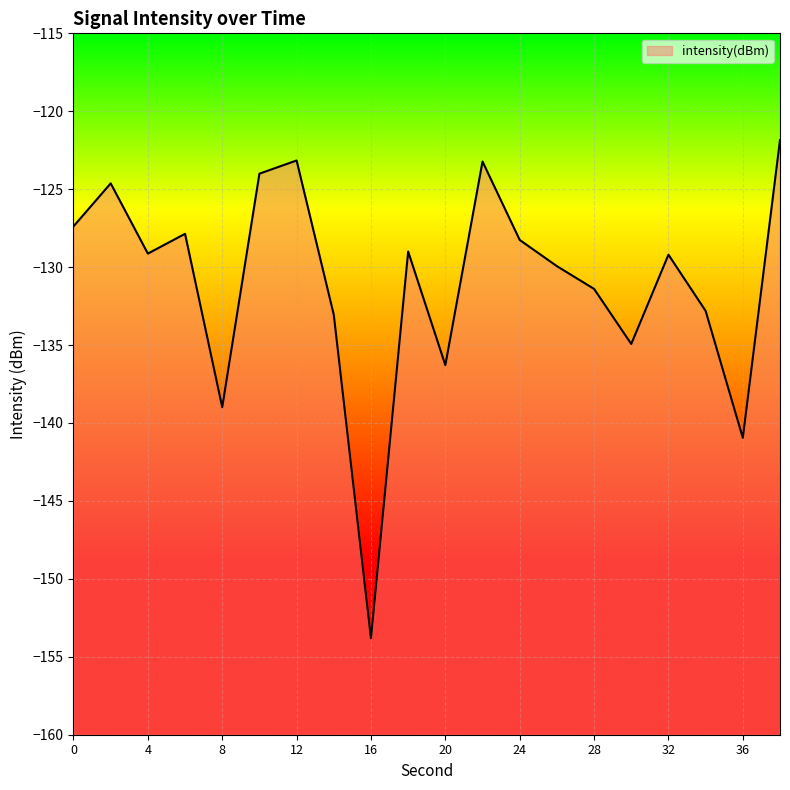

List the labels in order of value, largest first.

38, 12, 22, 10, 2, 0, 6, 24, 18, 4, 32, 26, 28, 34, 14, 30, 20, 8, 36, 16